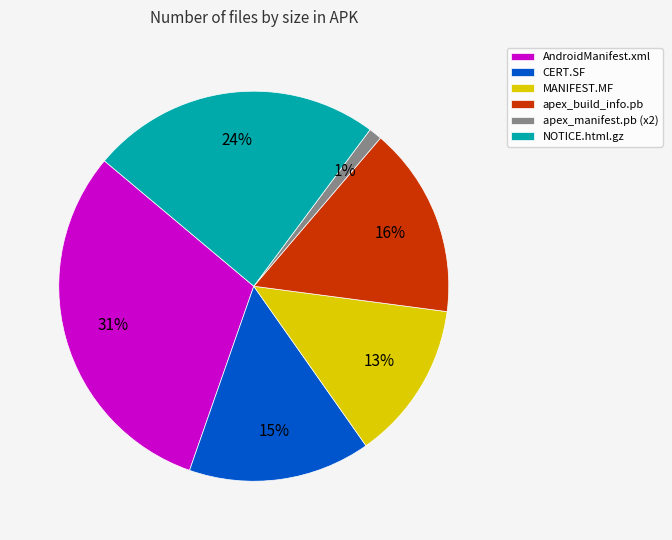

How many segments does this pie chart have?

6